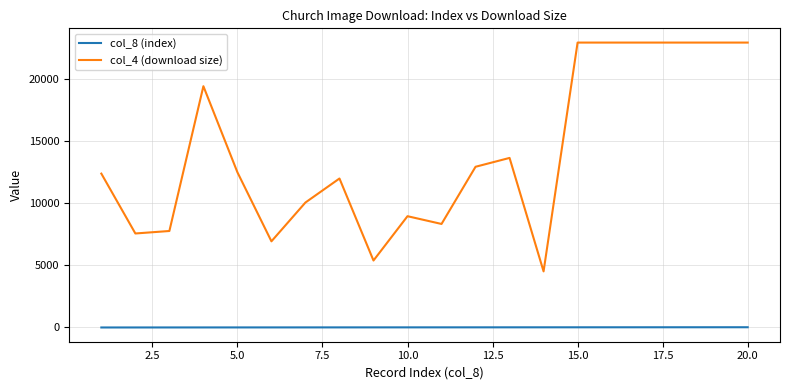

Which series has the largest range (max minus min)?

col_4 (download size)